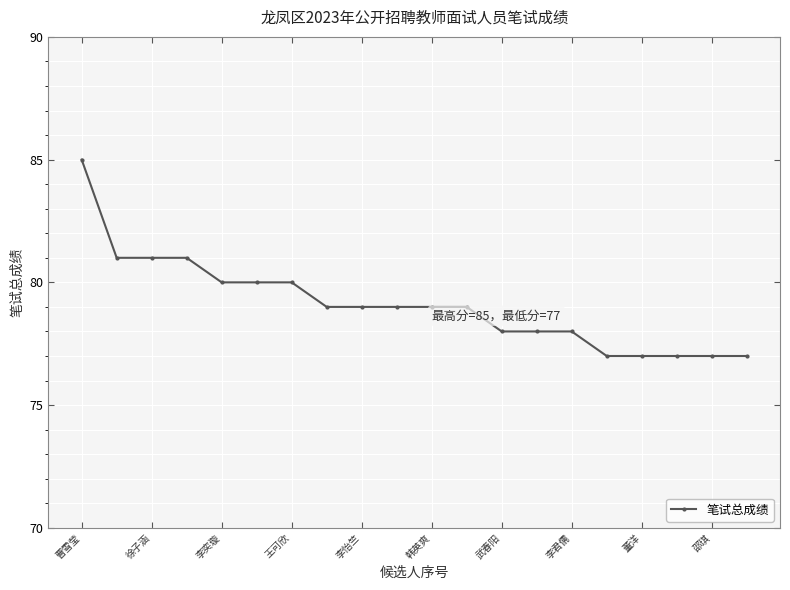

What is the average value?

79